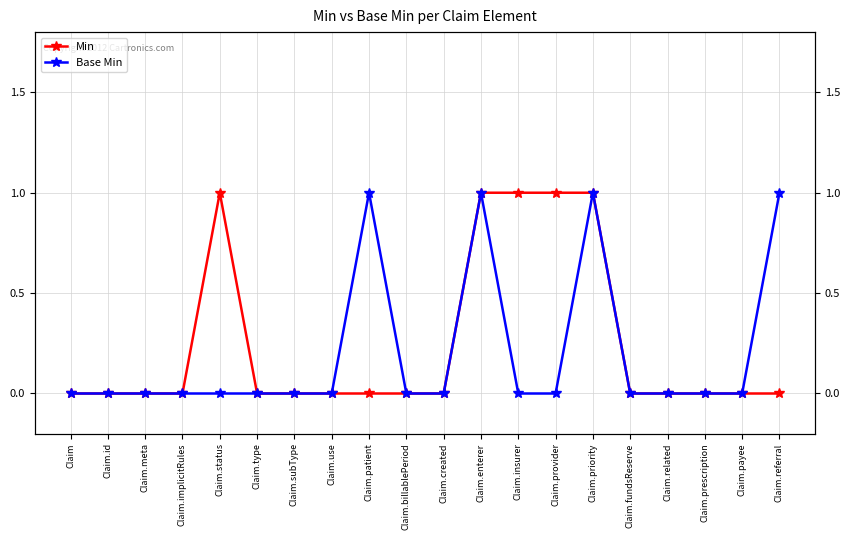

Reading right to left, what are all the values shown in this chart?

Min: Claim.referral=0	Claim.payee=0	Claim.prescription=0	Claim.related=0	Claim.fundsReserve=0	Claim.priority=1	Claim.provider=1	Claim.insurer=1	Claim.enterer=1	Claim.created=0	Claim.billablePeriod=0	Claim.patient=0	Claim.use=0	Claim.subType=0	Claim.type=0	Claim.status=1	Claim.implicitRules=0	Claim.meta=0	Claim.id=0	Claim=0
Base Min: Claim.referral=1	Claim.payee=0	Claim.prescription=0	Claim.related=0	Claim.fundsReserve=0	Claim.priority=1	Claim.provider=0	Claim.insurer=0	Claim.enterer=1	Claim.created=0	Claim.billablePeriod=0	Claim.patient=1	Claim.use=0	Claim.subType=0	Claim.type=0	Claim.status=0	Claim.implicitRules=0	Claim.meta=0	Claim.id=0	Claim=0